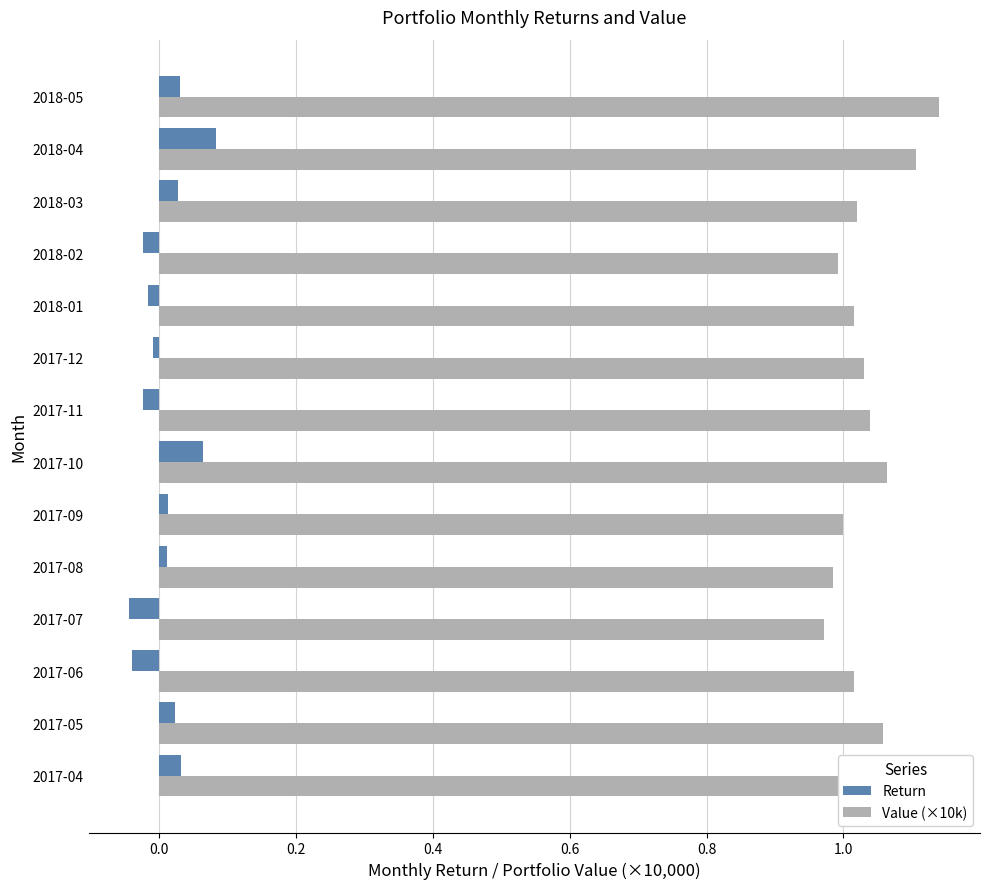

Count the number of data series in this chart.

2